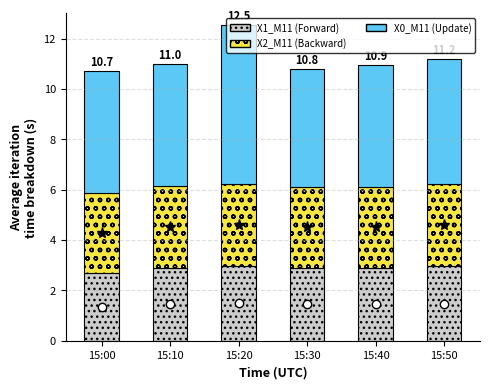

Is it true that X1_M11 (Forward) equals 1.3 at 15:30?

False